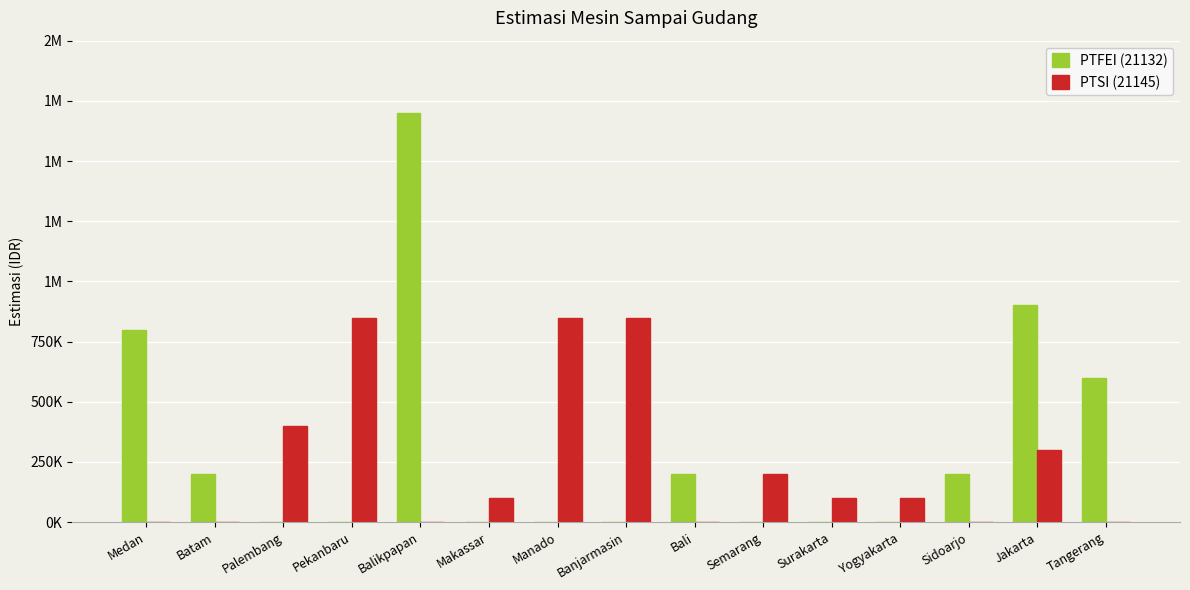

What is the maximum value shown in the chart?

1700000